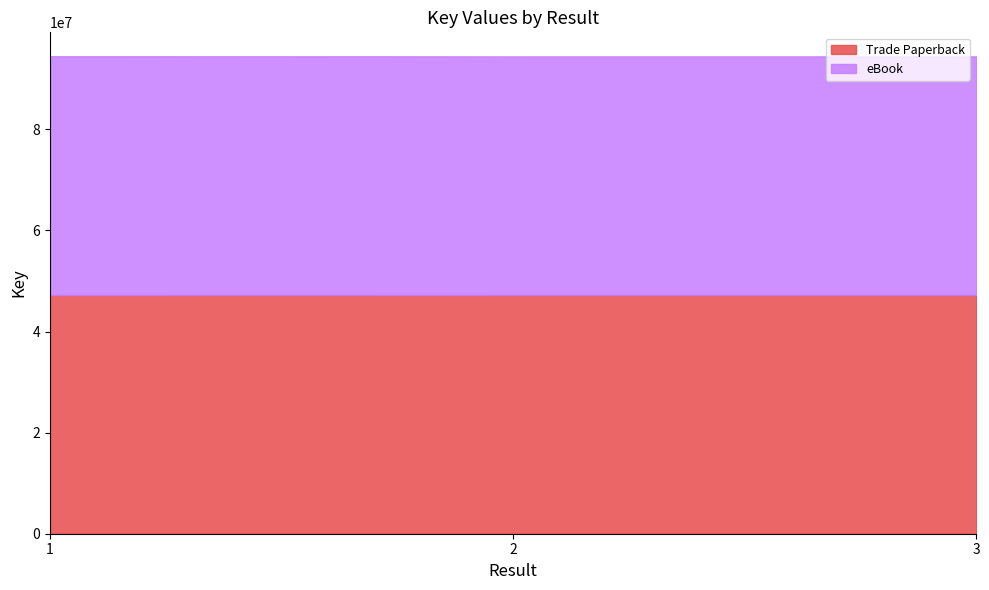

Between 1 and 3, which series saw the biggest shift?

Trade Paperback